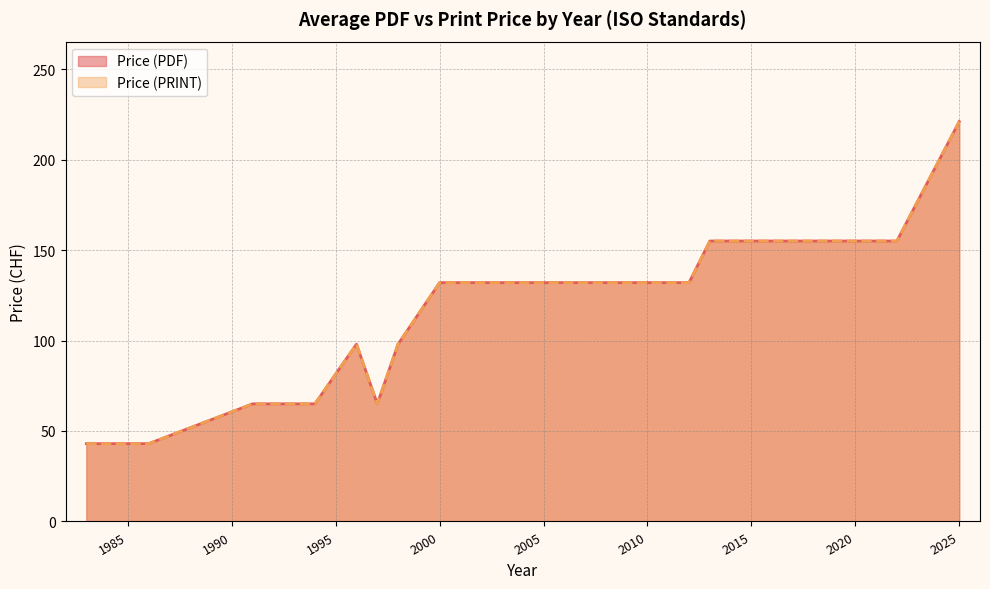

True or false: Price (PRINT) and Price (PDF) intersect in this chart.

False